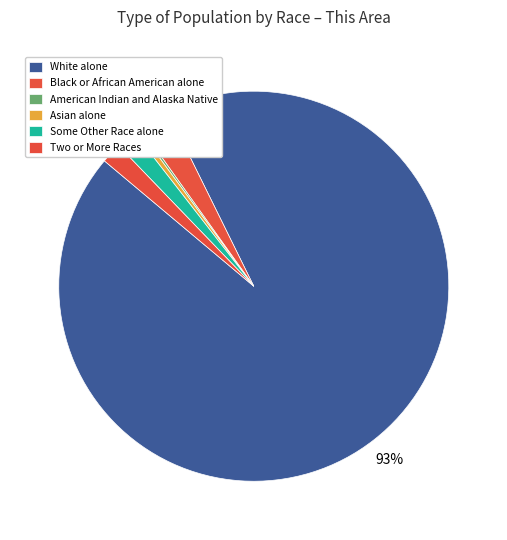

Between Black or African American alone and Some Other Race alone, which is larger?

Black or African American alone